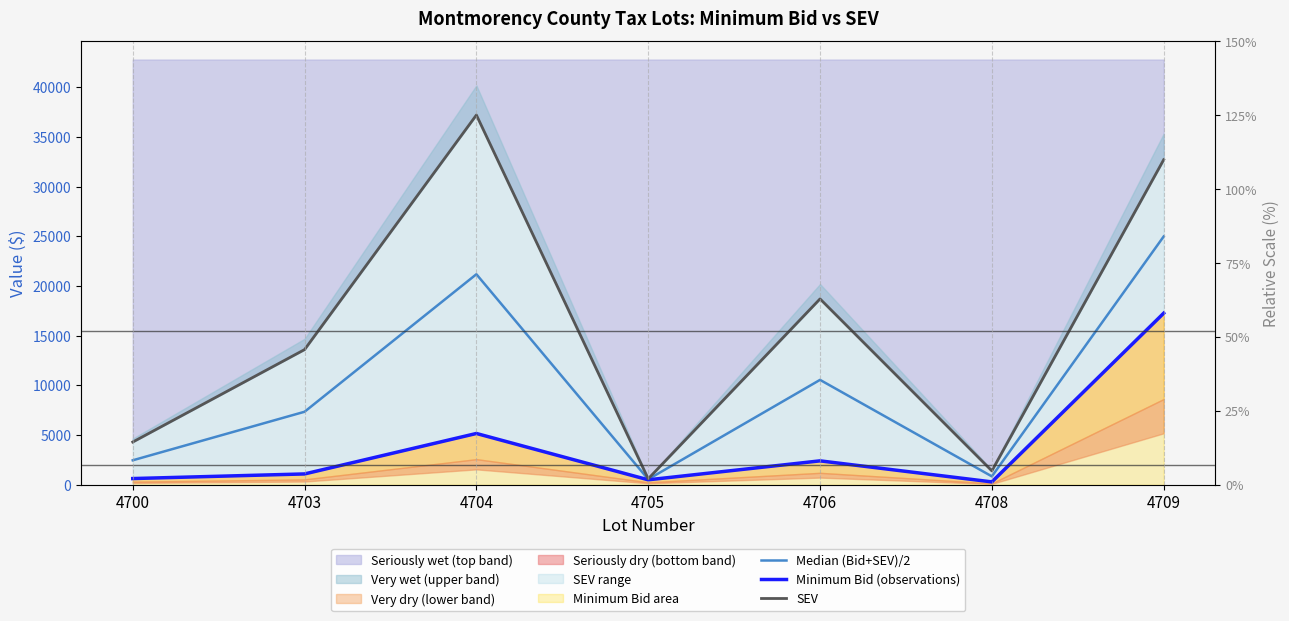

How many lines are shown in the chart?

3